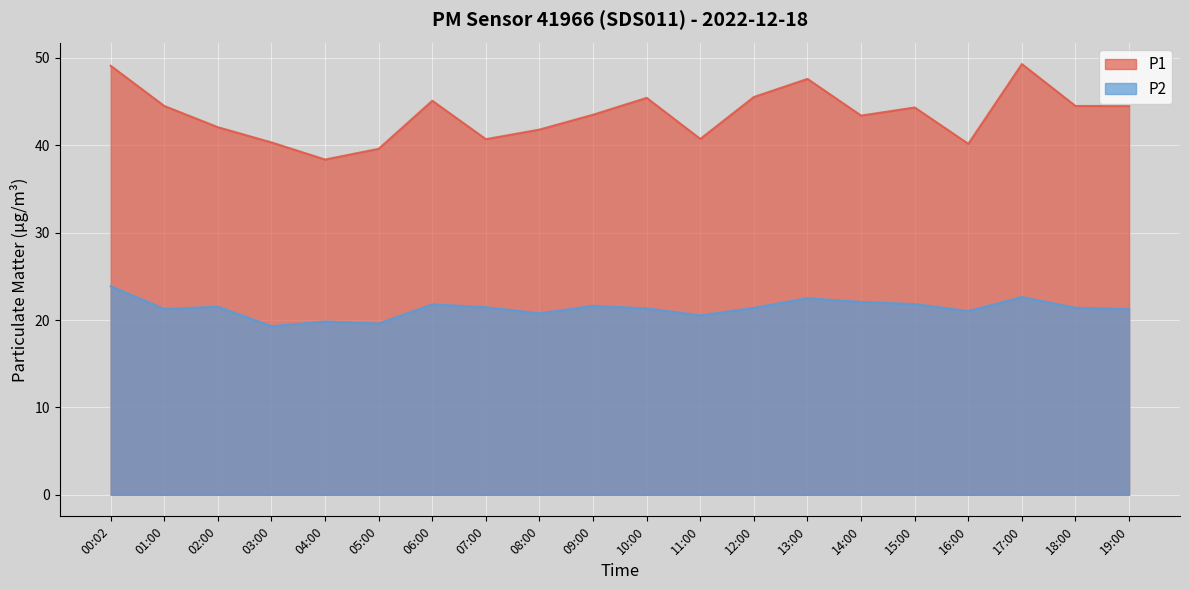

Between 03:00 and 09:00, which is larger?

09:00